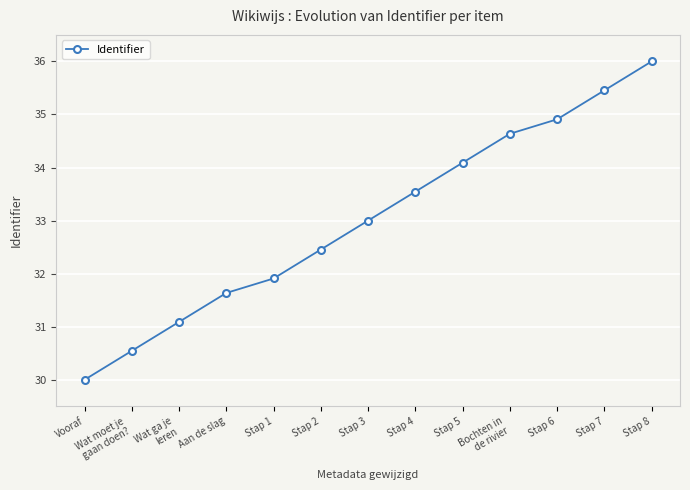

Is this an area chart (filled region under the line)?

No